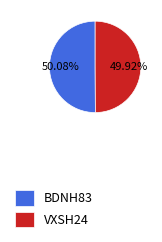

Count the number of slices in the pie.

2